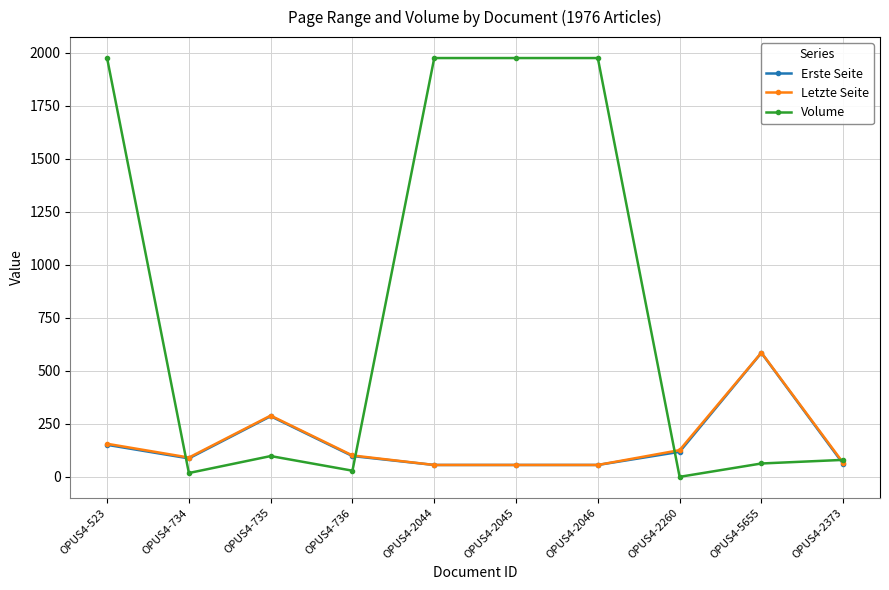

Which category has the highest value in the Letzte Seite series?

OPUS4-5655